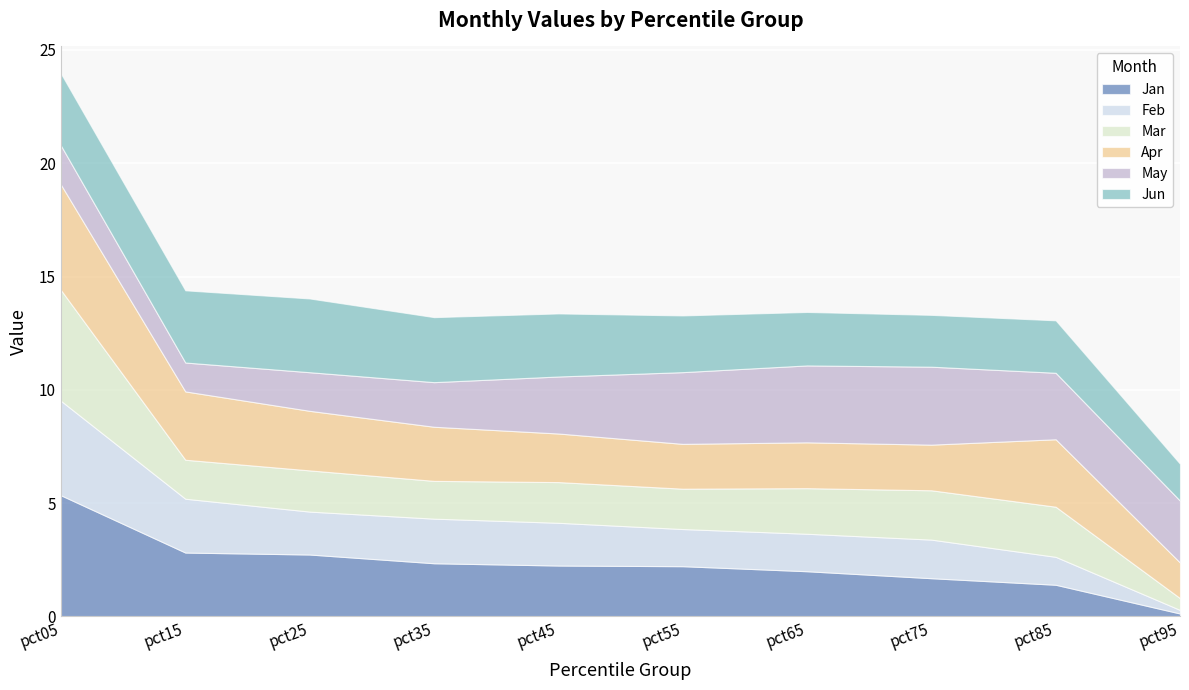

How many interior local valleys does the Feb series have?

2